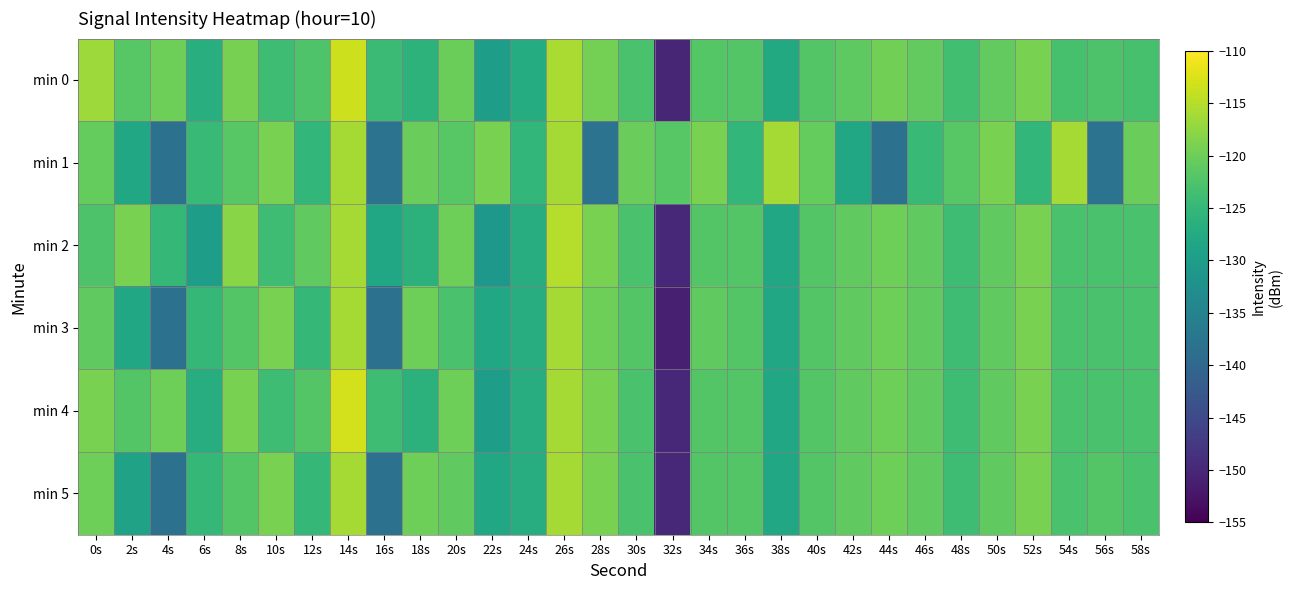

List the series in order of their peak value, highest first.

min 4, min 0, min 2, min 3, min 5, min 1